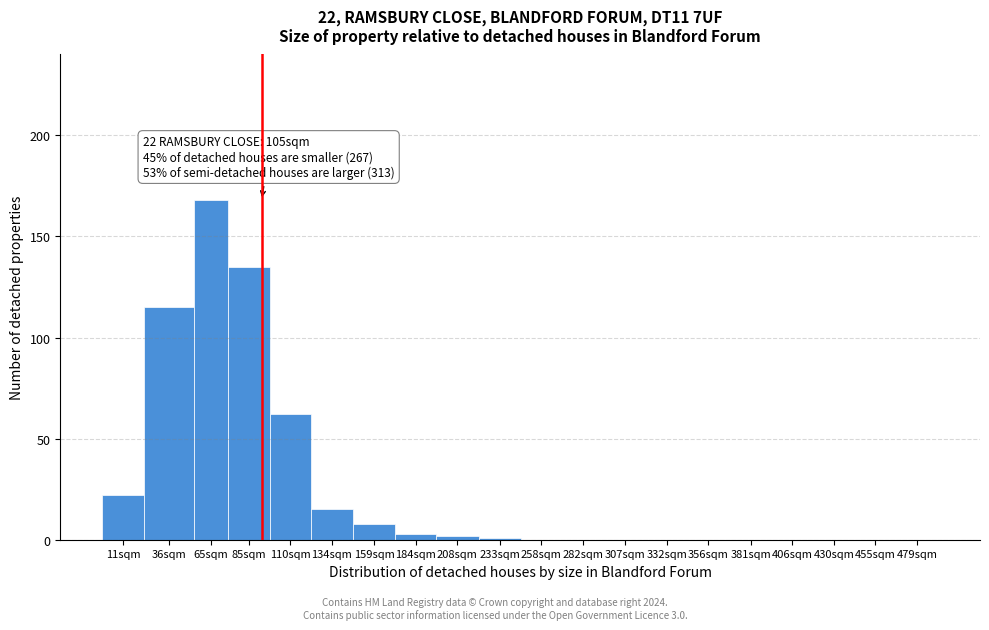

Reading left to right, transcribe all the data shown in this chart.

11sqm=22	36sqm=115	65sqm=168	85sqm=135	110sqm=62	134sqm=15	159sqm=8	184sqm=3	208sqm=2	233sqm=1	258sqm=0	282sqm=0	307sqm=0	332sqm=0	356sqm=0	381sqm=0	406sqm=0	430sqm=0	455sqm=0	479sqm=0